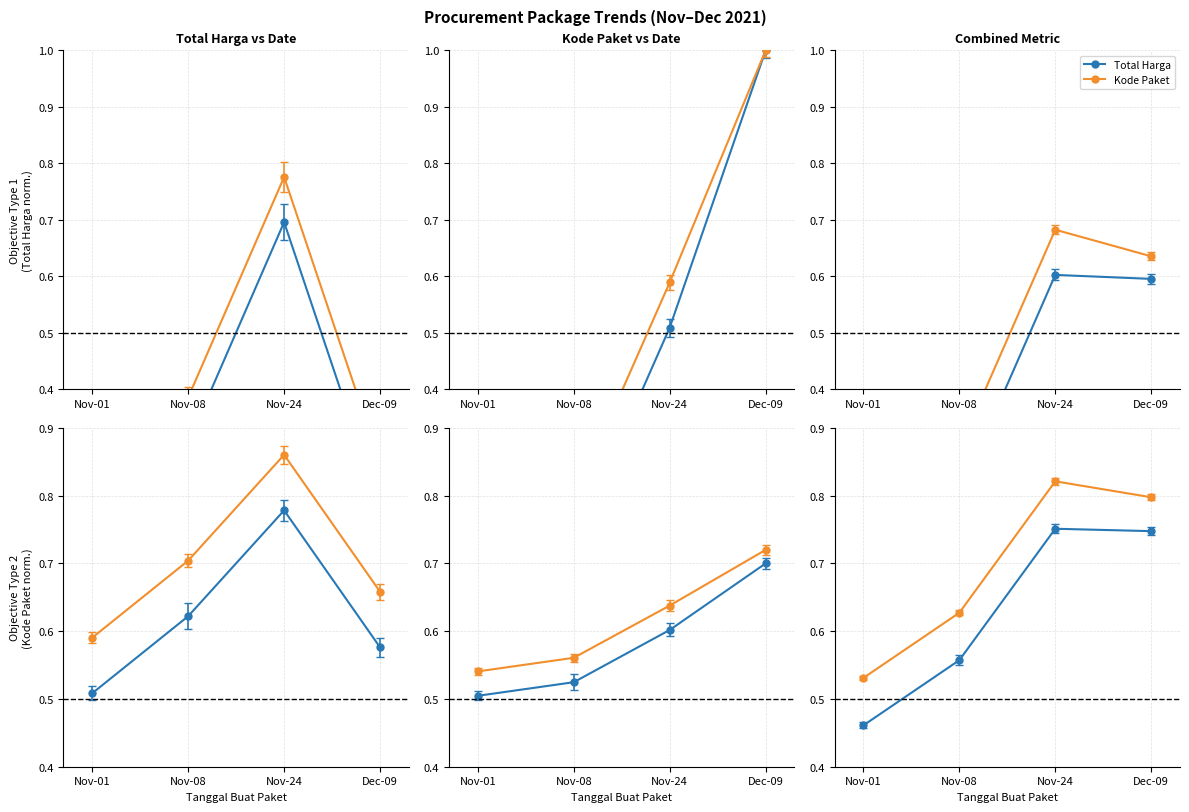

The Total Harga series shows 0.1 at Nov-01. True or false?

False